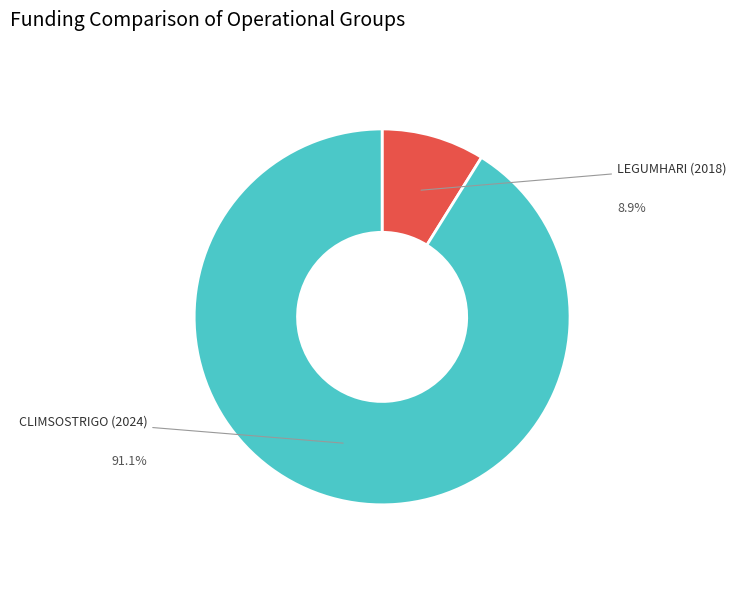

What is the smallest slice in the pie chart?

LEGUMHARI (2018)